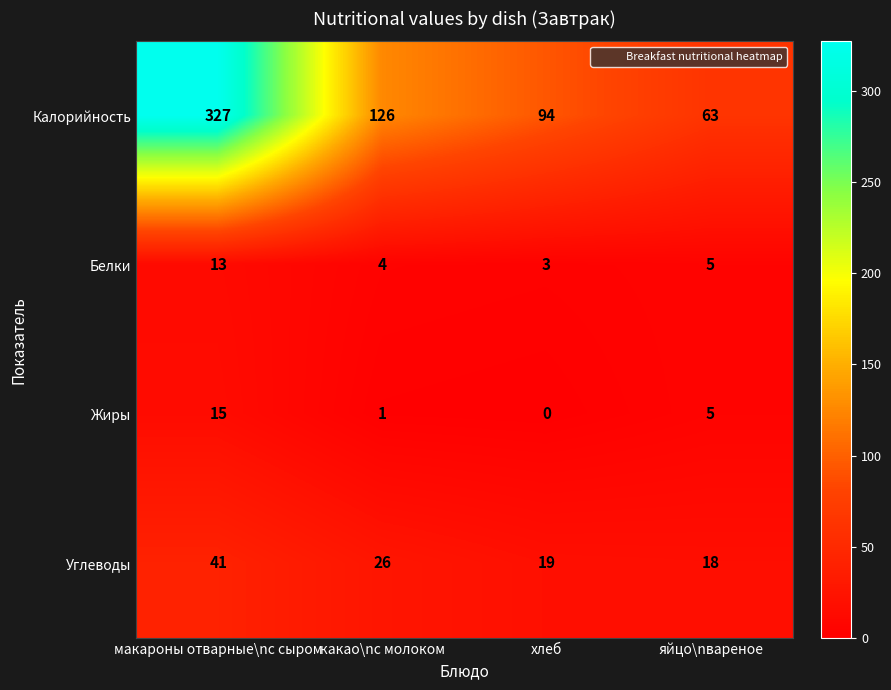

Rank the series by their maximum value, from lowest to highest.

Белки, Жиры, Углеводы, Калорийность